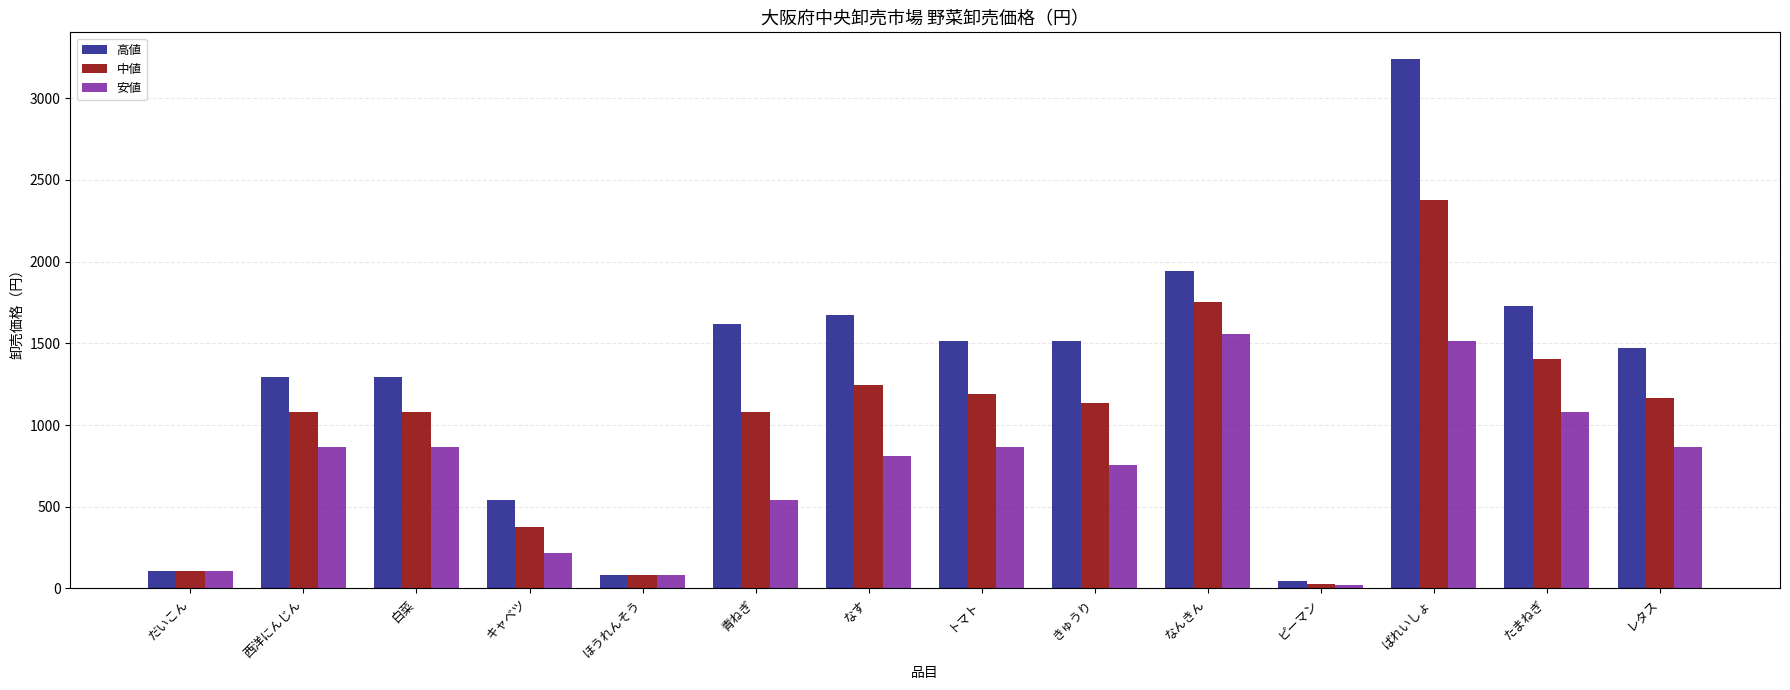

Is the value of 安値 at ピーマン greater than the value of 中値 at 白菜?

No